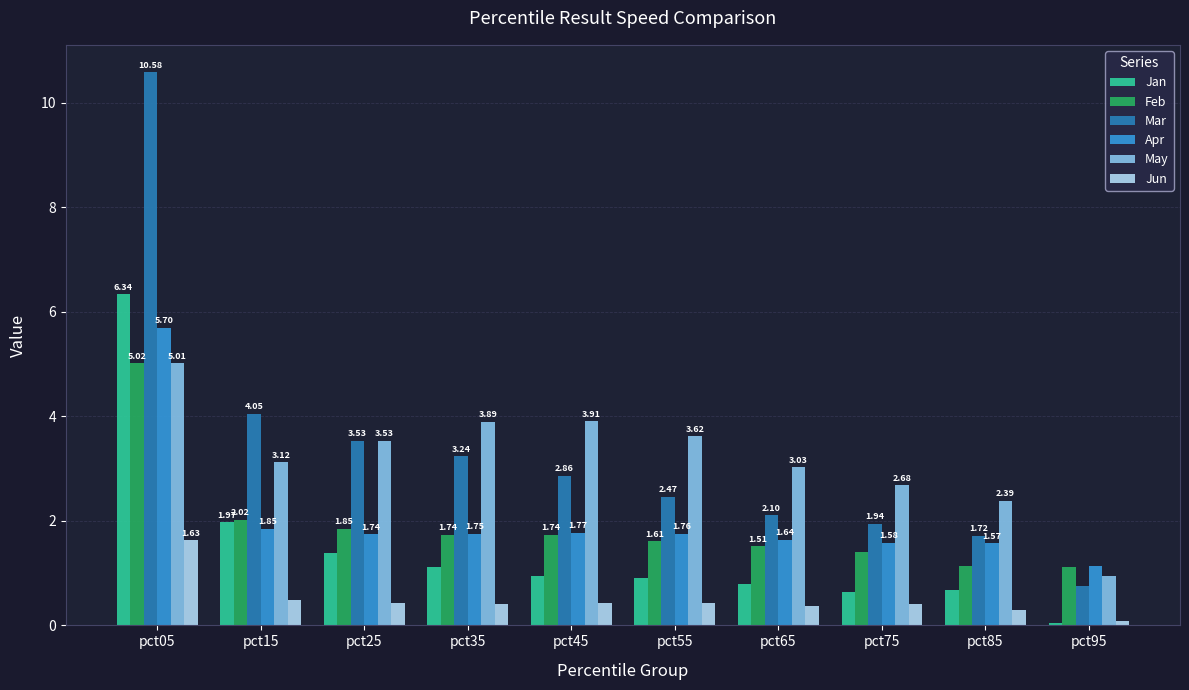

What is the difference between the highest and lowest values at pct15?

3.6